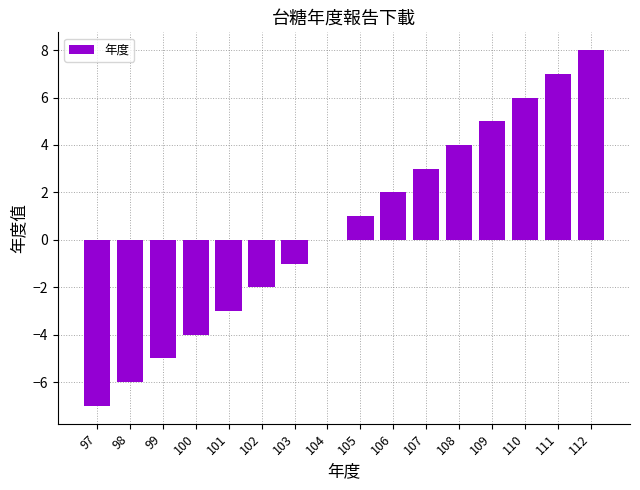

What is the approximate value at 97, to the nearest 10?

-10